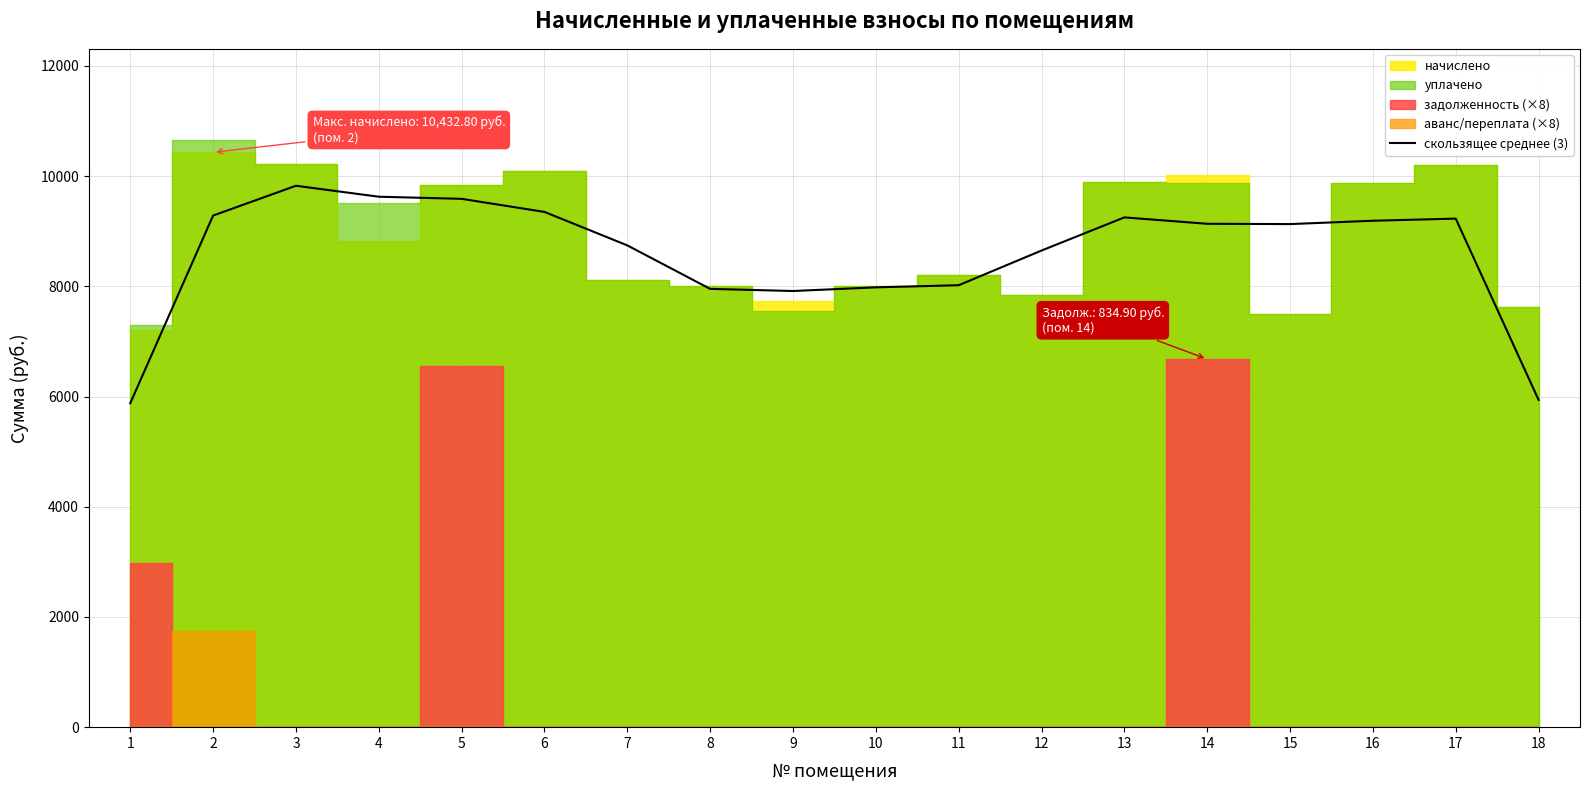

What is the highest value of the скользящее среднее (3) series?

9825.6